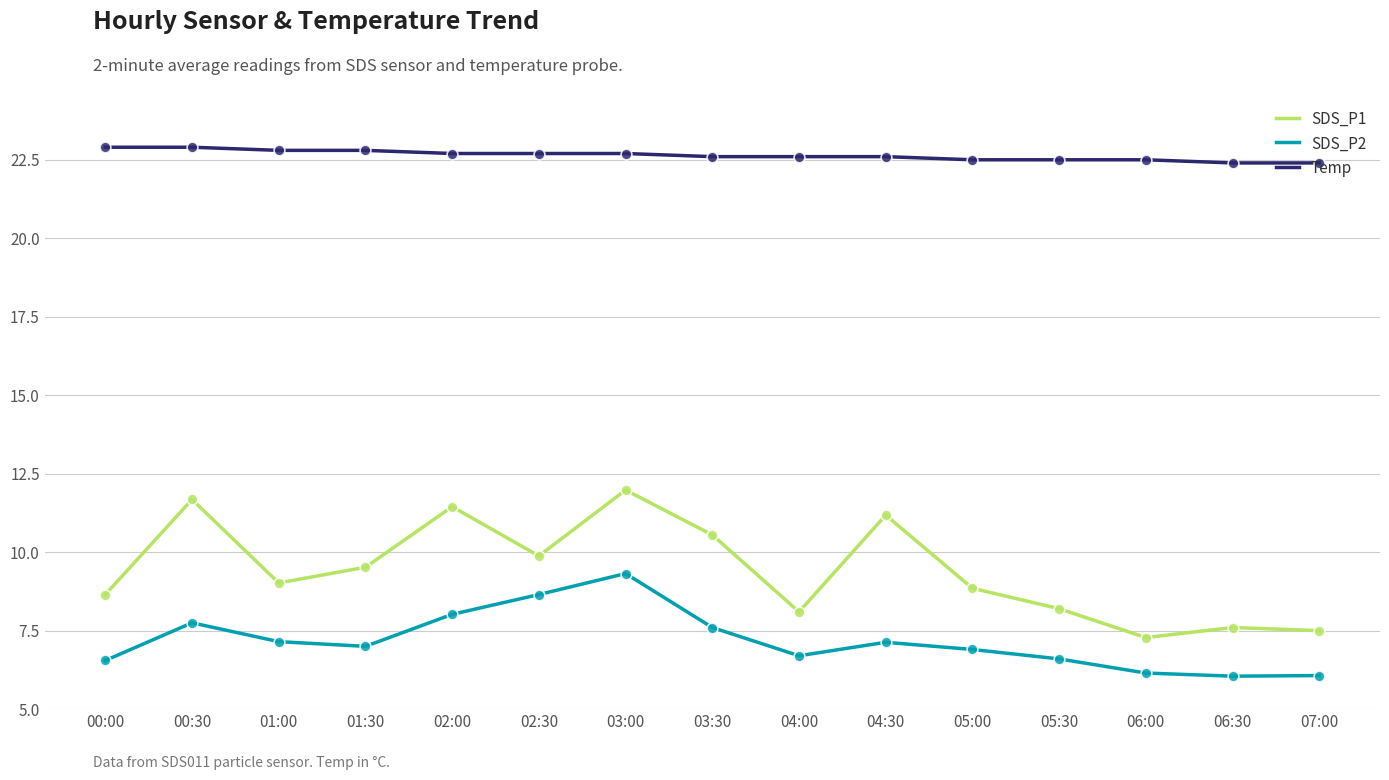

Which series has the largest range (max minus min)?

SDS_P1